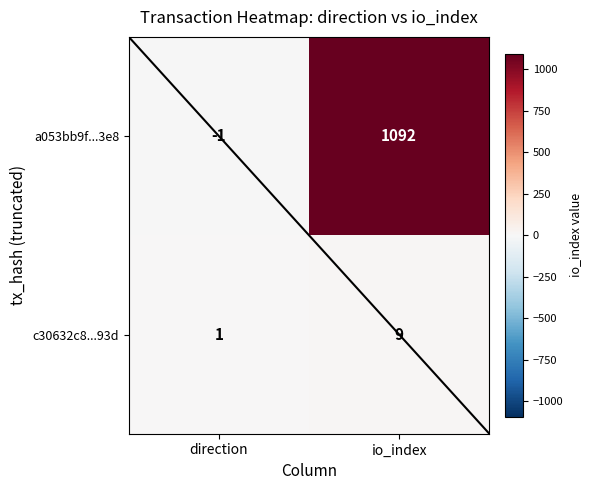

The c30632c8...93d series shows 3 at io_index. True or false?

False